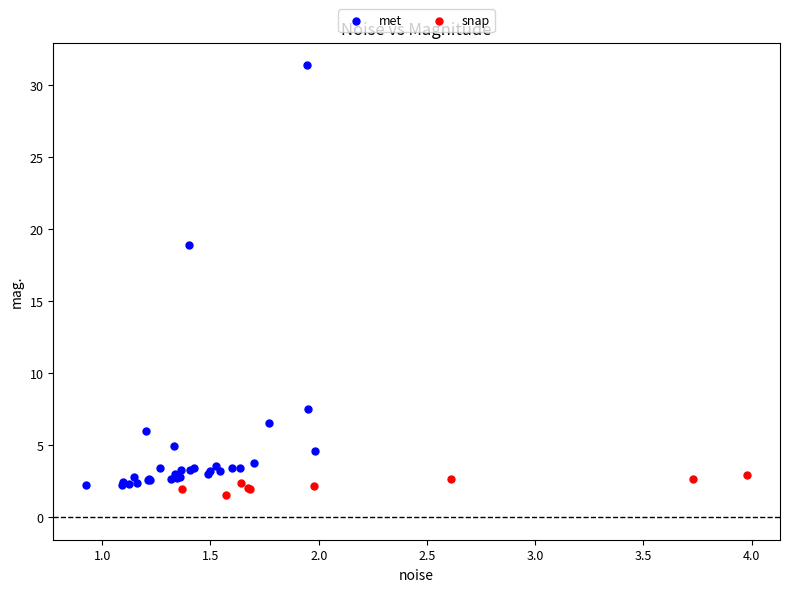

What are all the series names shown in the legend?

met, snap